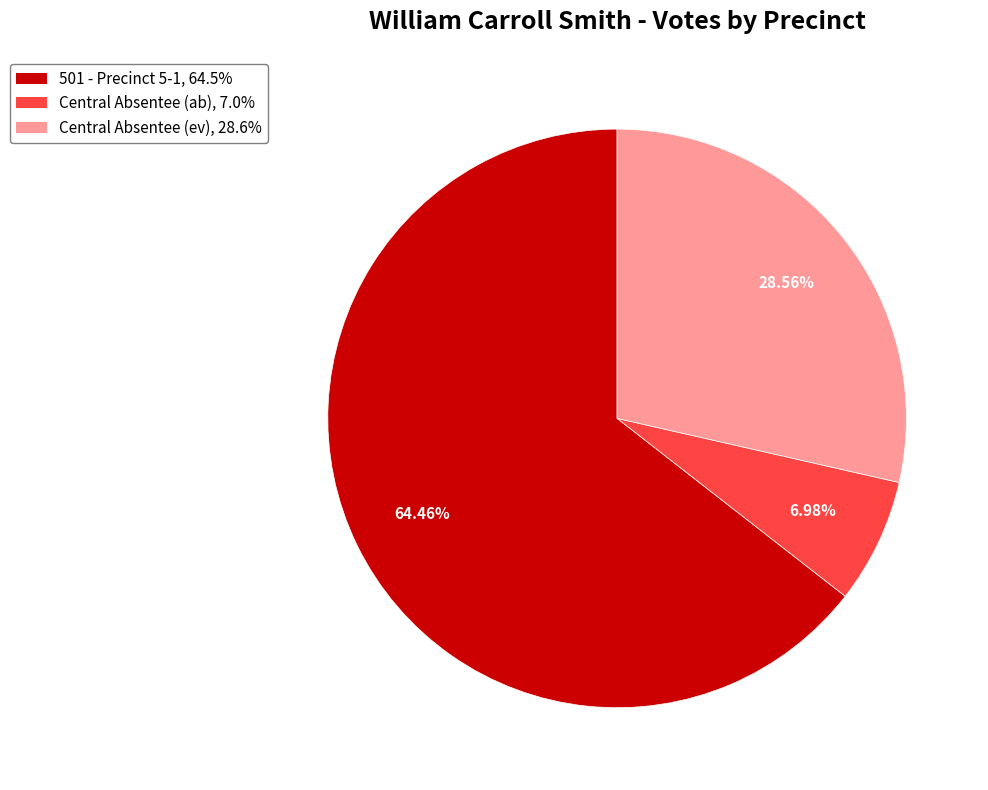

What is the ratio of the value at 501 - Precinct 5-1 to the value at Central Absentee (ab)?

9.2